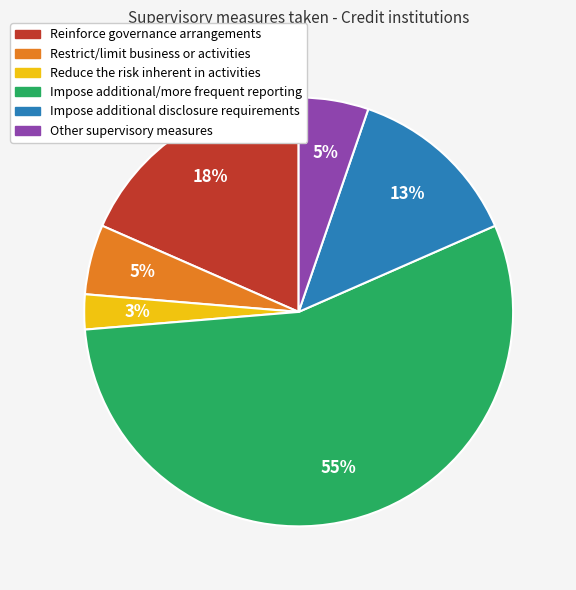

Which category accounts for the majority?

Impose additional/more frequent reporting